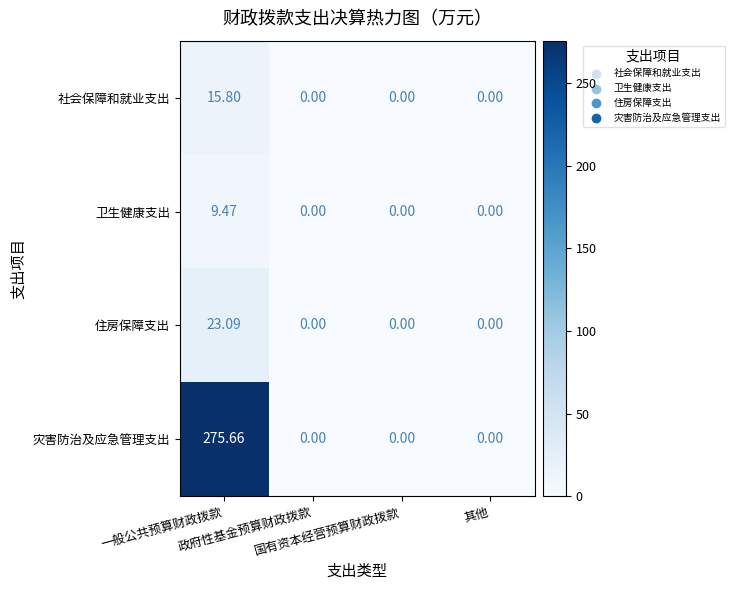

List the series in order of their peak value, lowest first.

卫生健康支出, 社会保障和就业支出, 住房保障支出, 灾害防治及应急管理支出